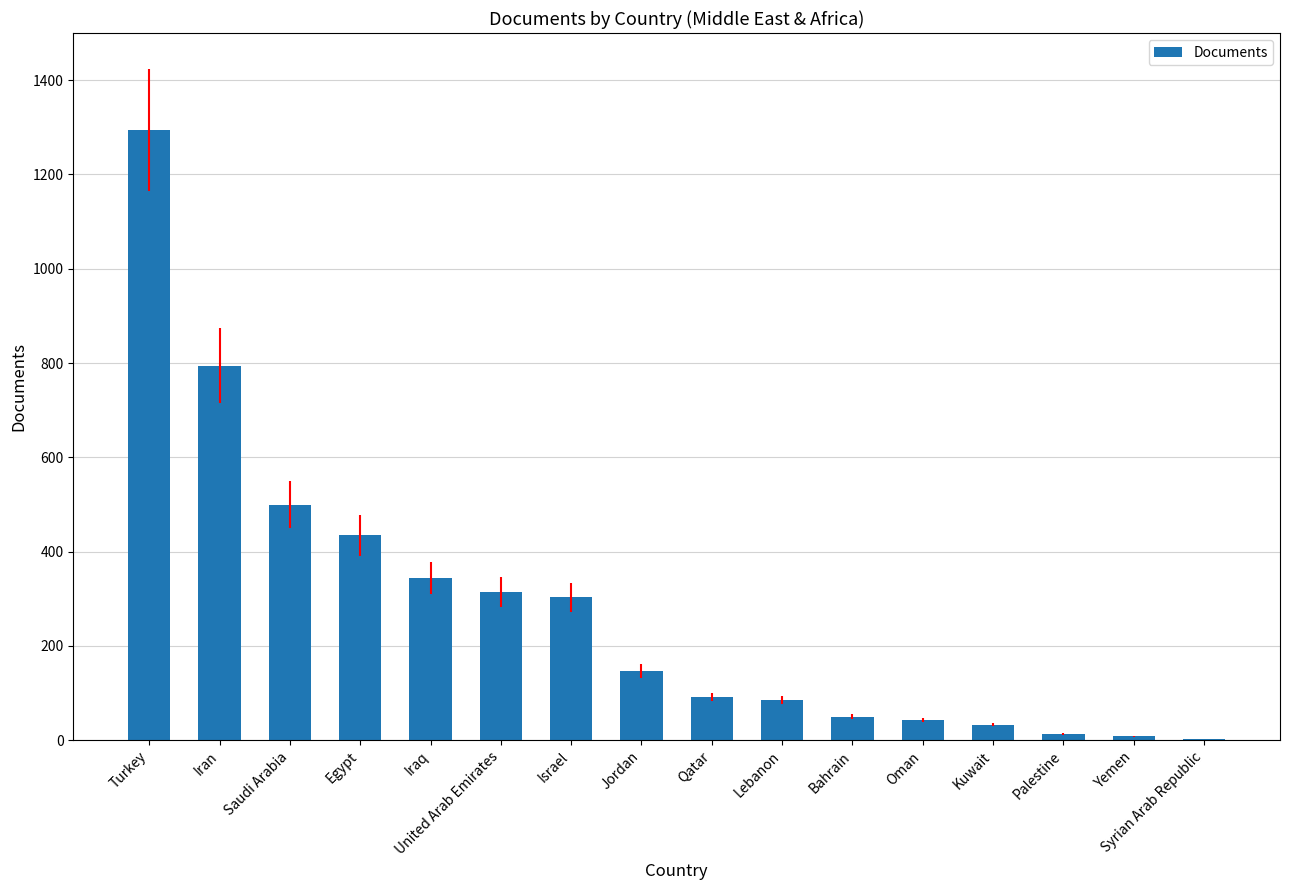

At which label does the data first exceed 147?

Turkey